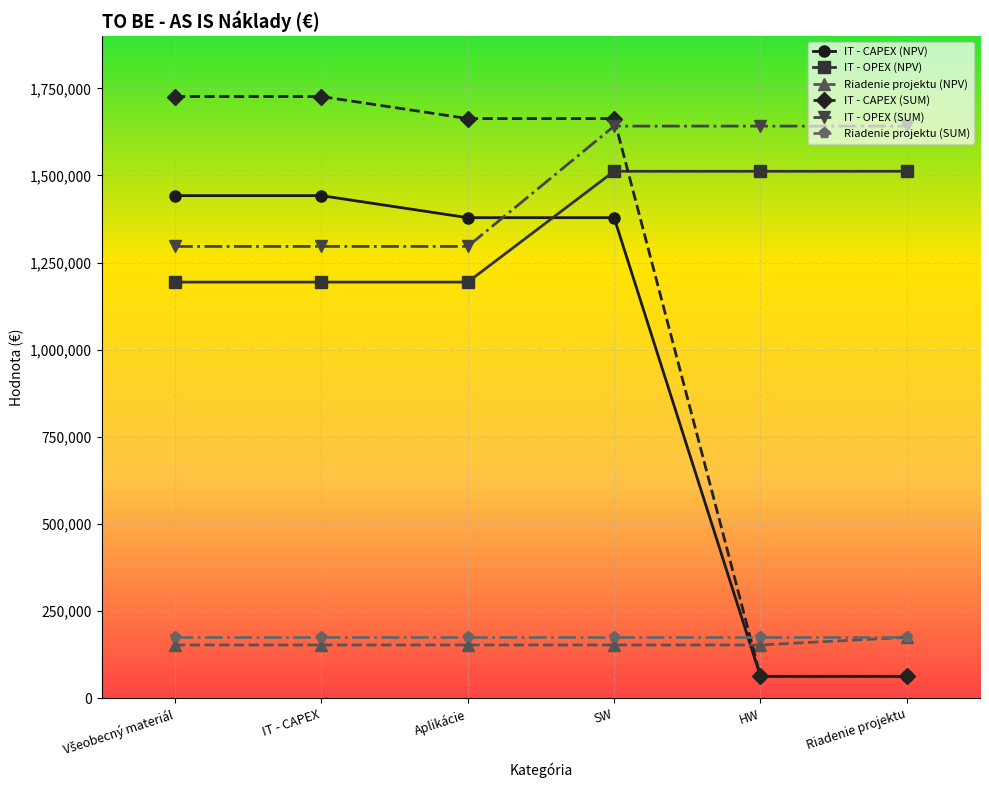

What is the value of the Riadenie projektu (SUM) point at the 2nd from the left?

175152